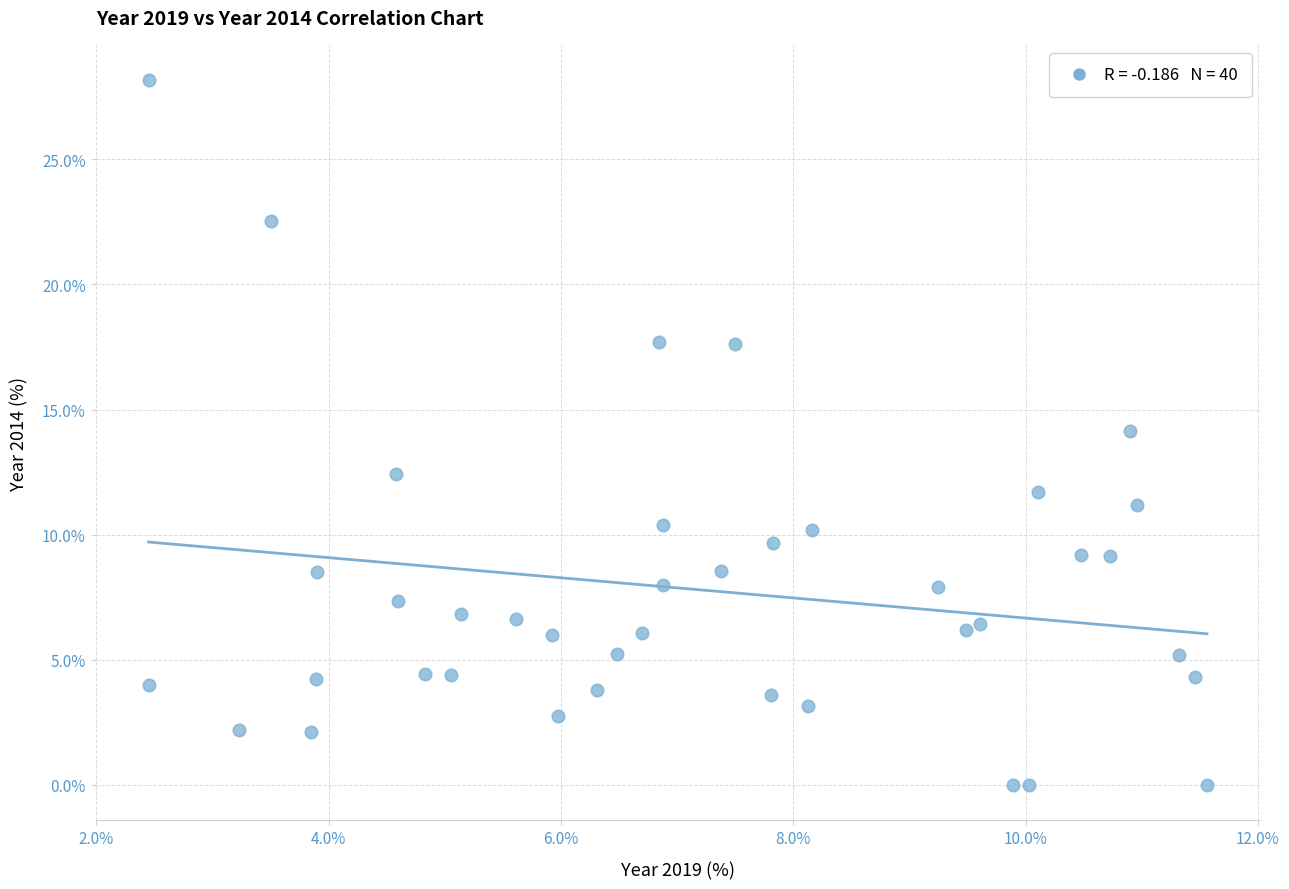

What is the range of Y values (max minus min)?

28.2